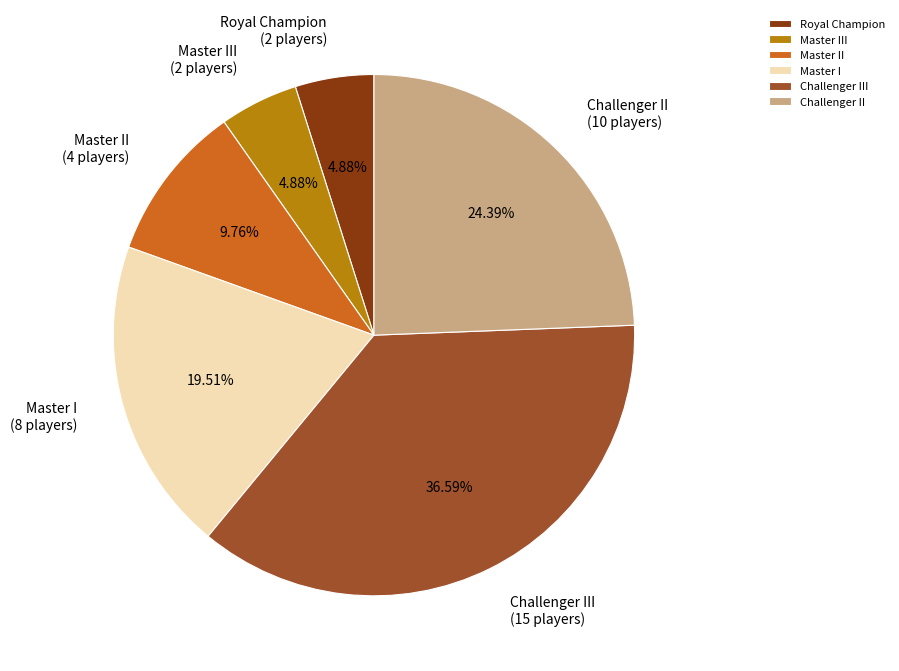

To the nearest percent, what is the combined percentage of Royal Champion and Master I?

24%